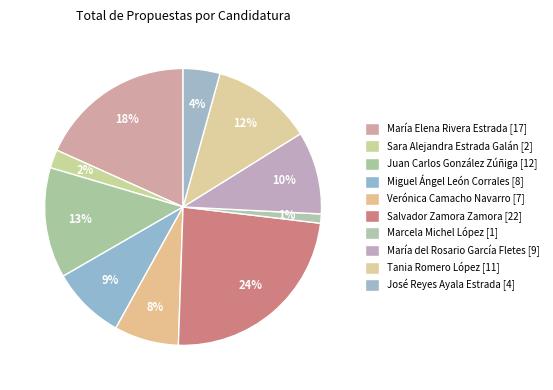

Does any single category account for the majority?

No